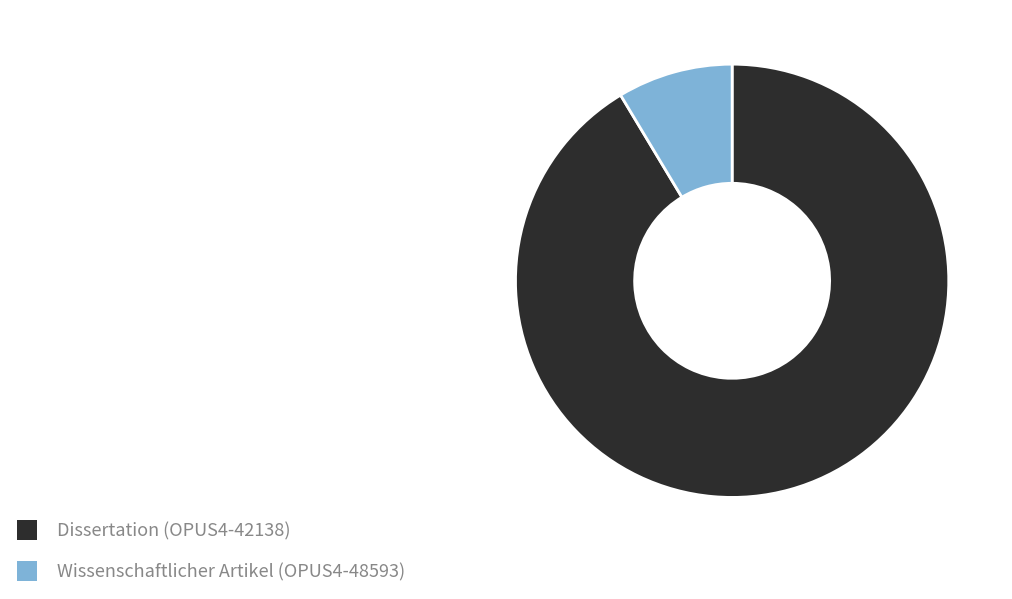

Is the sum of Wissenschaftlicher Artikel (OPUS4-48593) and Dissertation (OPUS4-42138) greater than half?

Yes